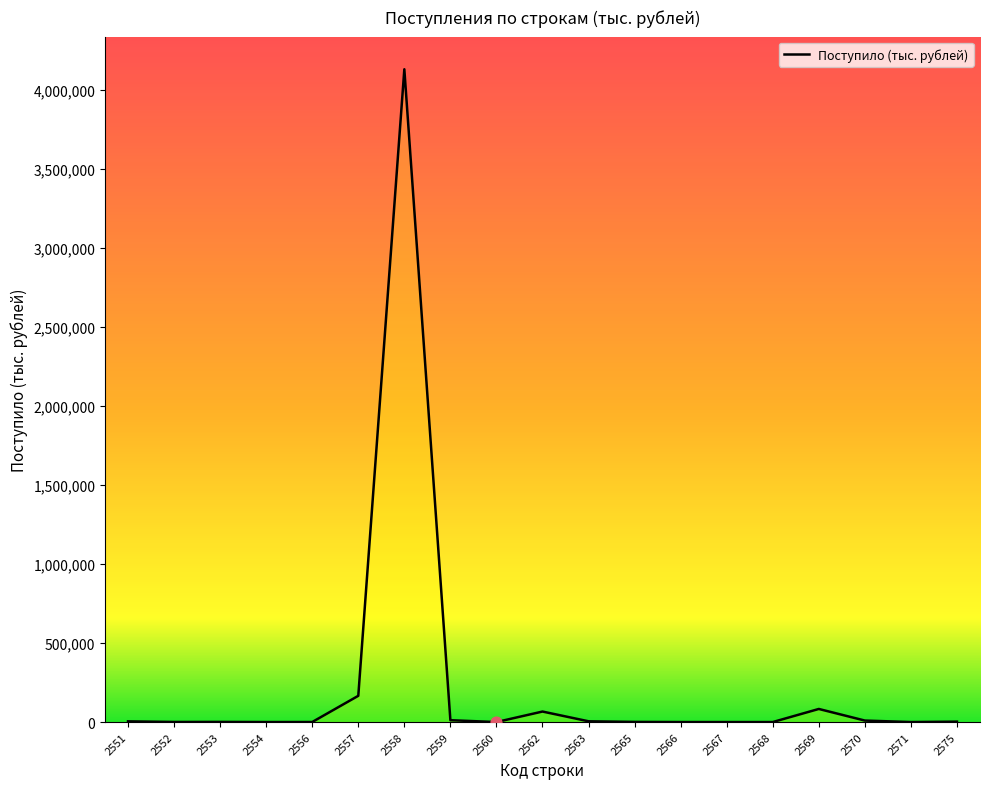

What is the greatest value displayed?

4132198